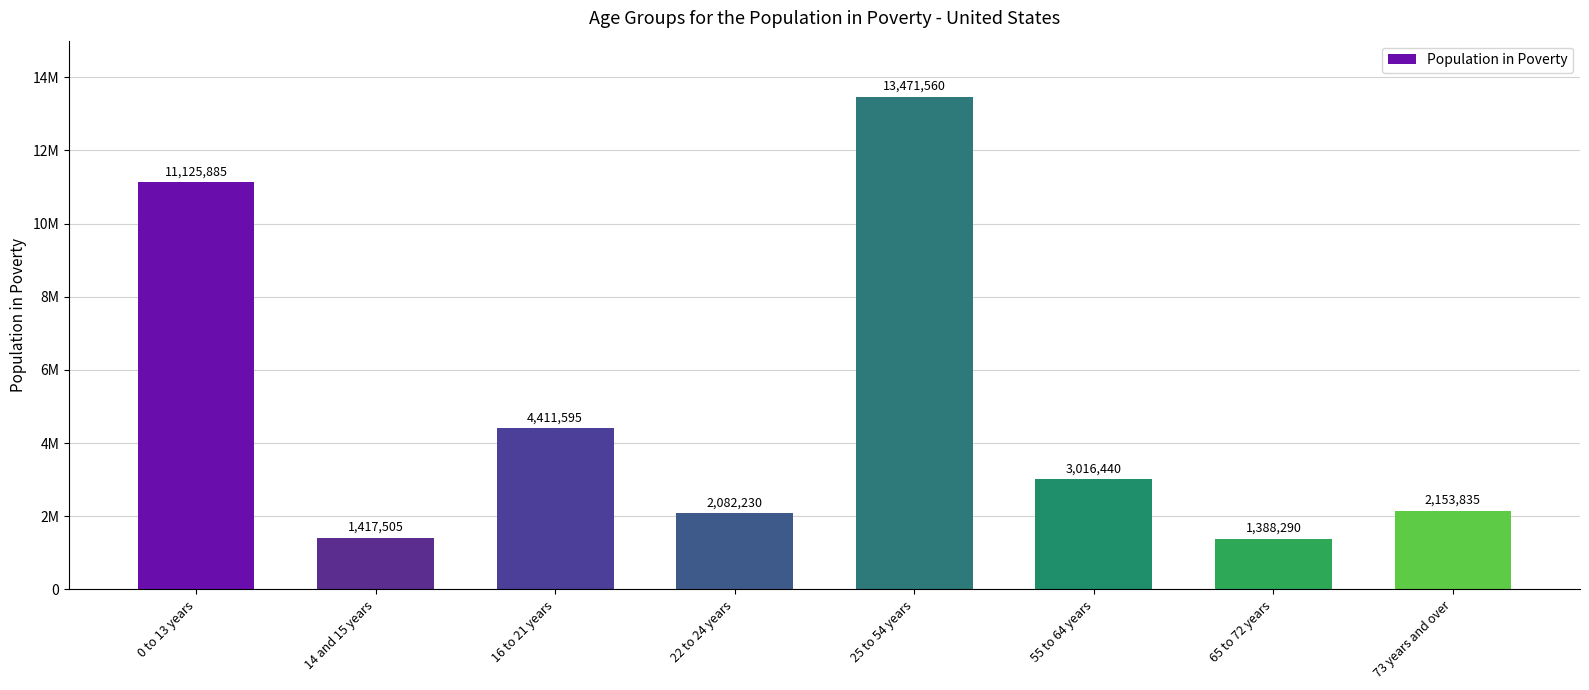

Reading right to left, extract all data points from this chart.

73 years and over=2153835	65 to 72 years=1388290	55 to 64 years=3016440	25 to 54 years=13471560	22 to 24 years=2082230	16 to 21 years=4411595	14 and 15 years=1417505	0 to 13 years=11125885